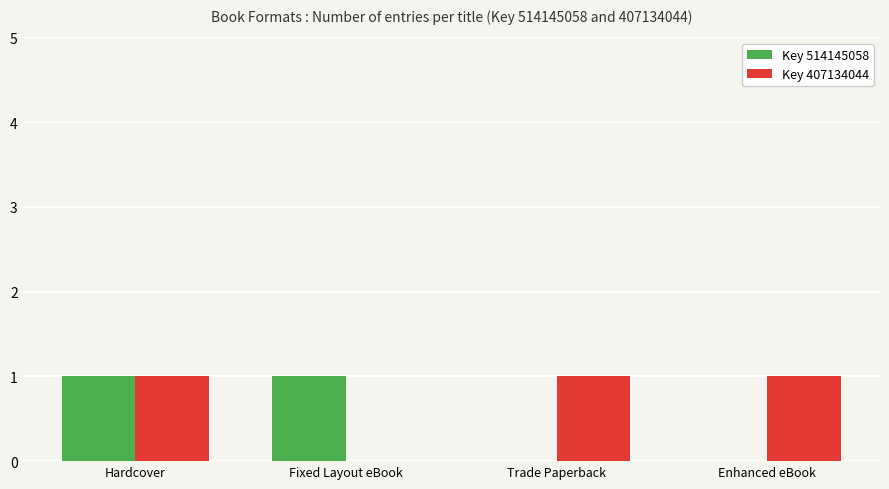

Which series has the largest total across all categories?

Key 407134044